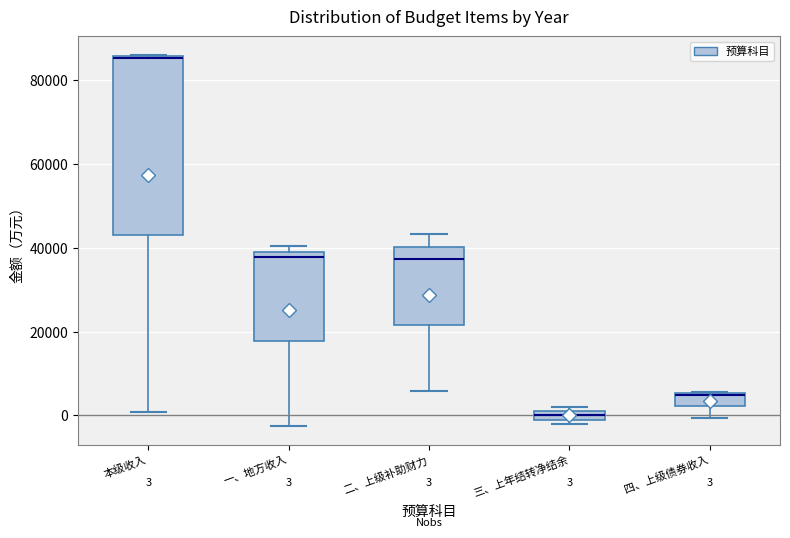

Comparing the boxes themselves (not the whiskers), which one is the tallest?

本级收入